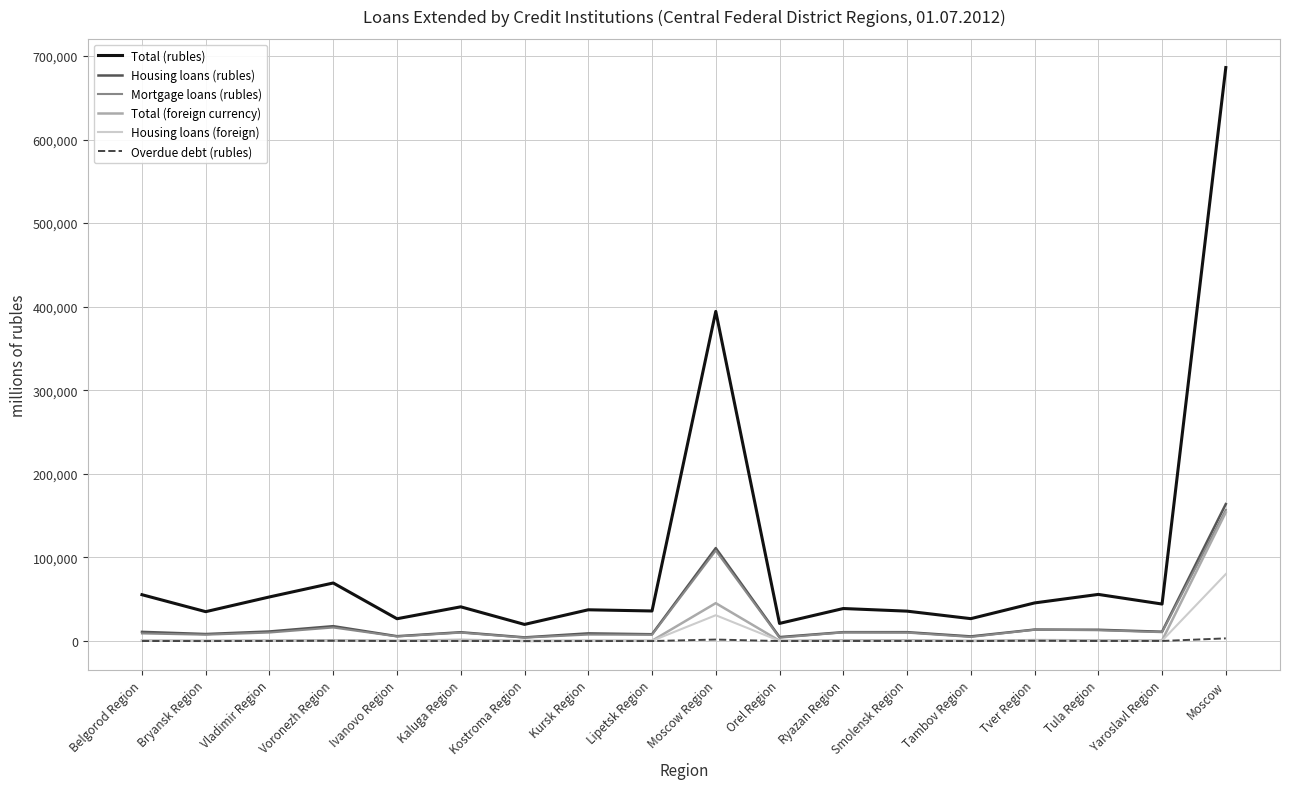

Which series has the largest total across all categories?

Total (rubles)